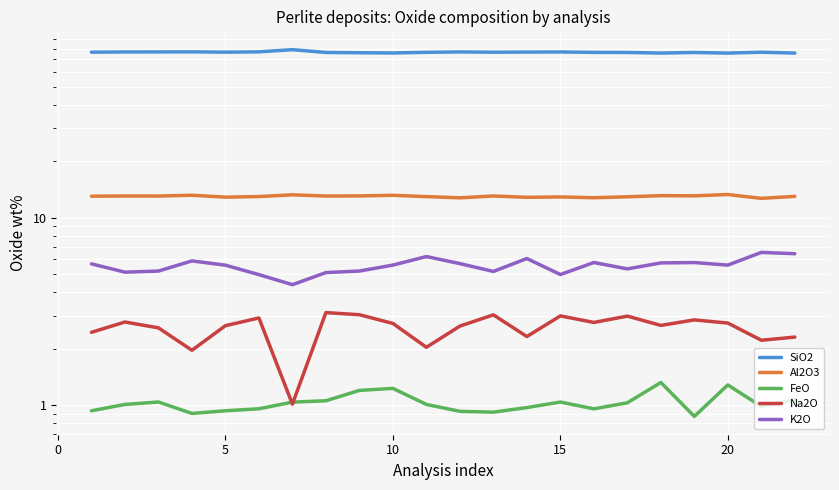

Count the number of categories in the chart.

22